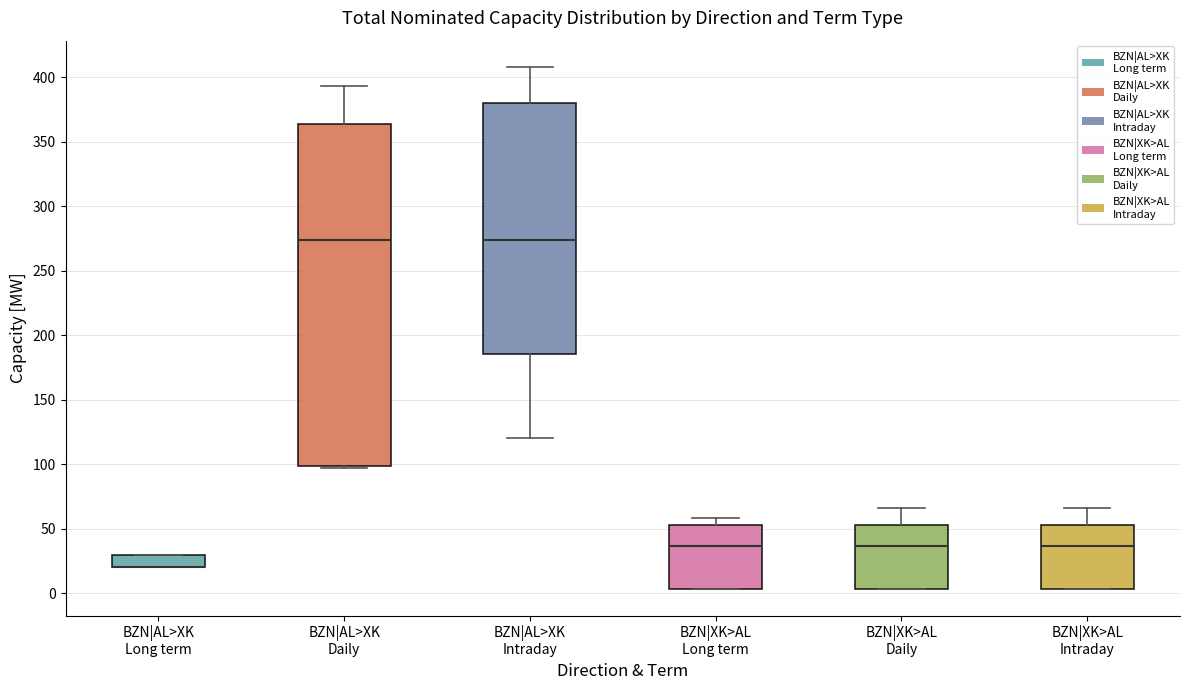

Where is the upper edge of the box for BZN|XK>AL Daily on the y-axis? The values are not printed on the chart, so give them approximately, as read against the axis.

55